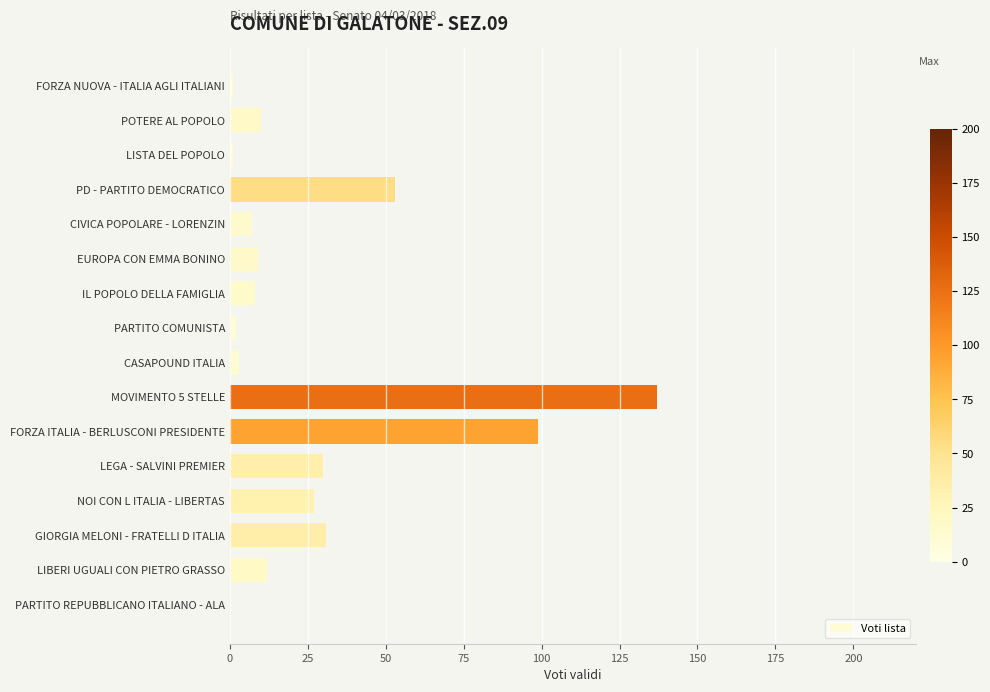

Does the chart contain stacked bars?

No